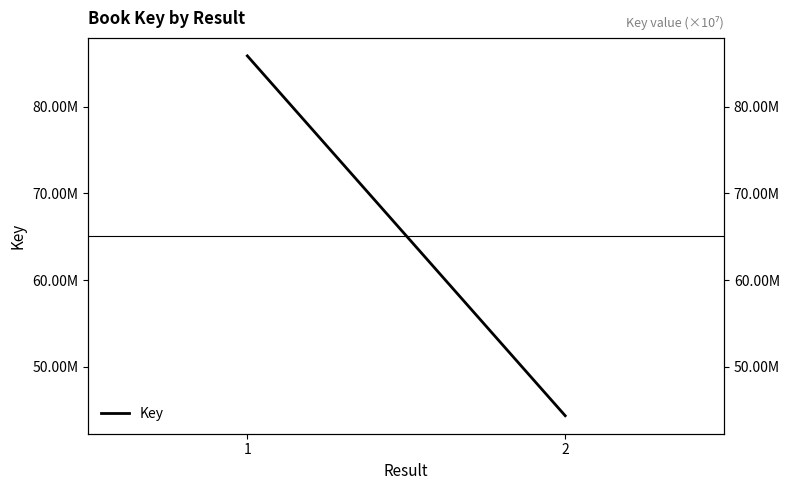

Reading left to right, list all the values displayed in this chart.

1=85845193	2=44378073